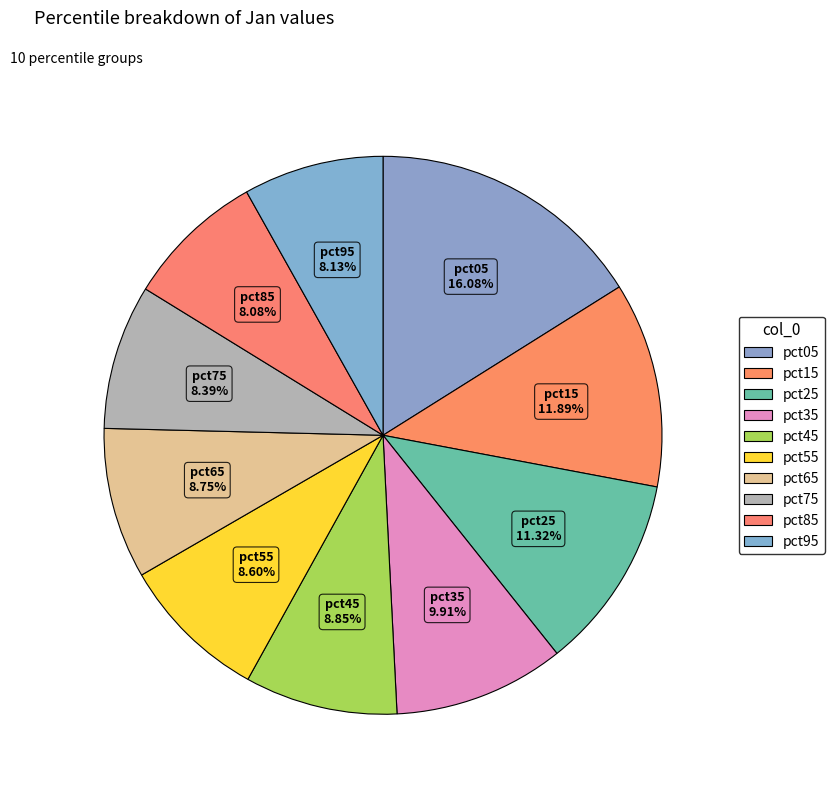

How many segments does this pie chart have?

10